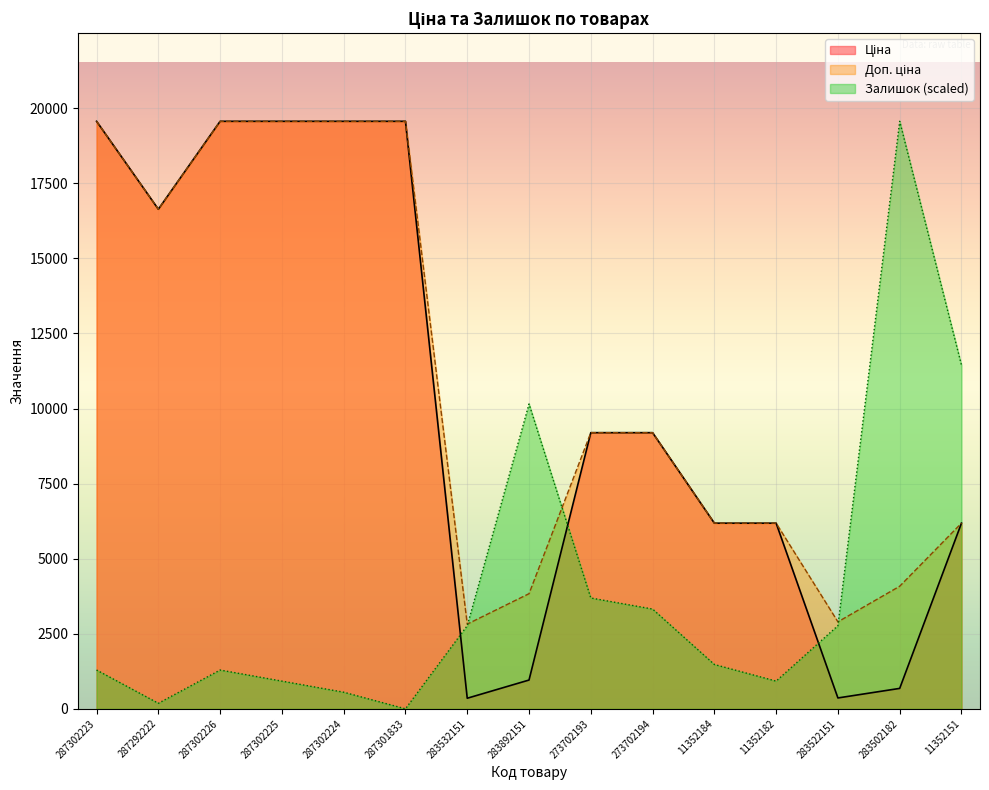

True or false: Доп. ціна has more than 2 interior local peaks.

False